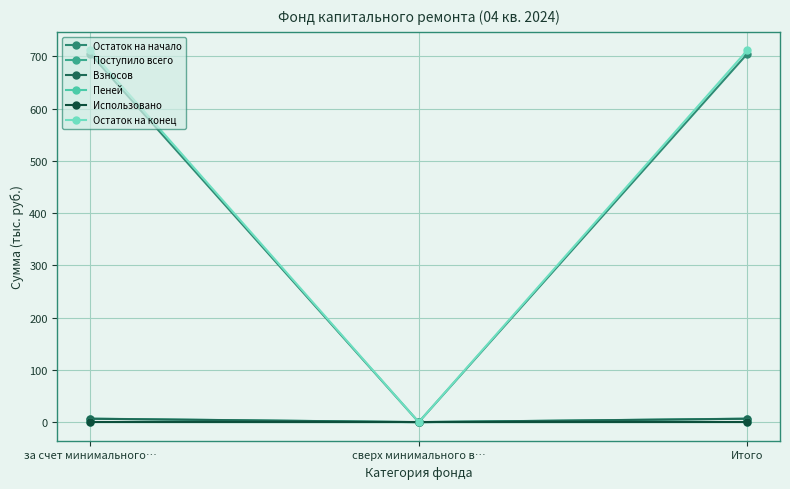

At which label does Остаток на начало first exceed 704?

за счет минимального…